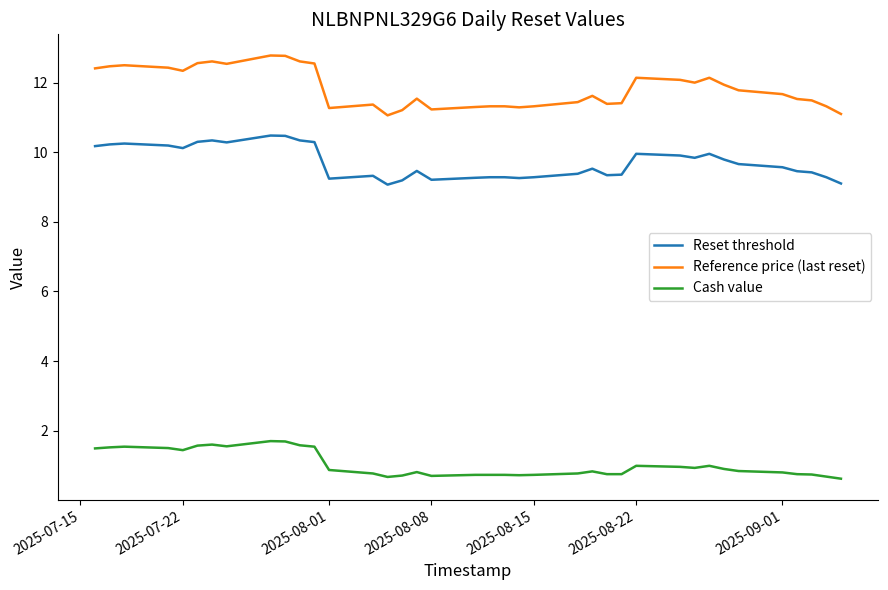

True or false: Reference price (last reset) and Reset threshold intersect in this chart.

False